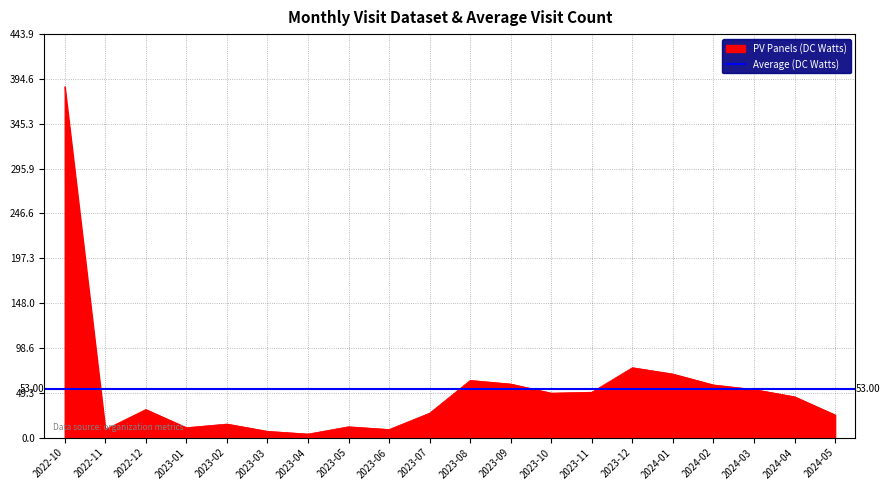

What is the ratio of the value at 2024-05 to the value at 2022-10?

0.1